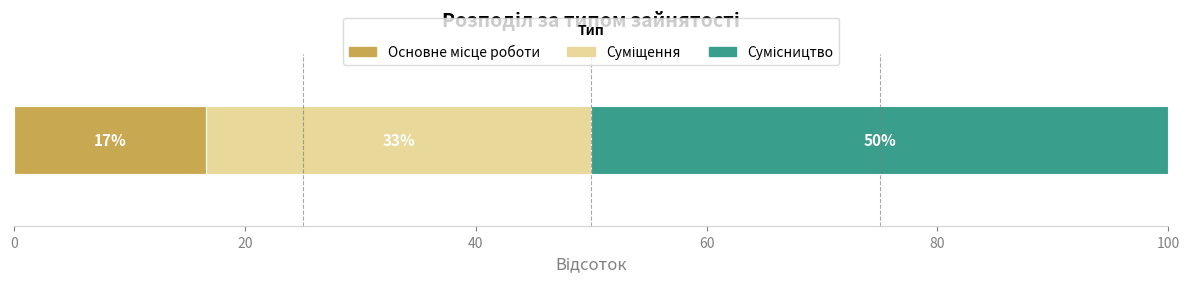

Are the bars horizontal?

Yes